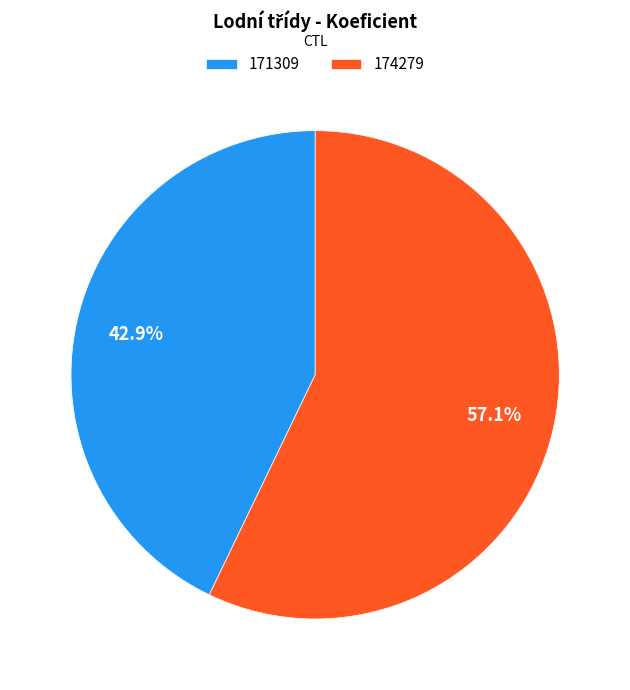

Approximately how many times larger is the value at 174279 compared to 171309?

1.3